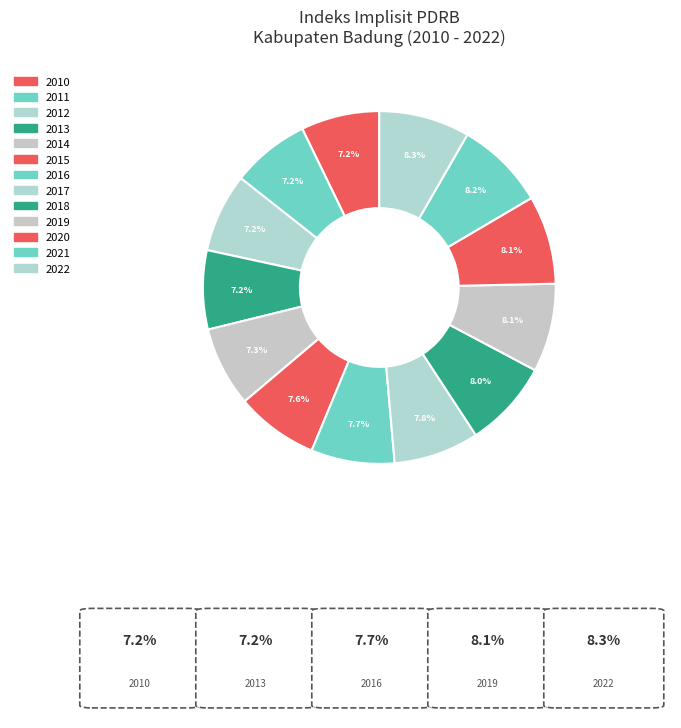

True or false: 2011 accounts for 1% of the total.

False